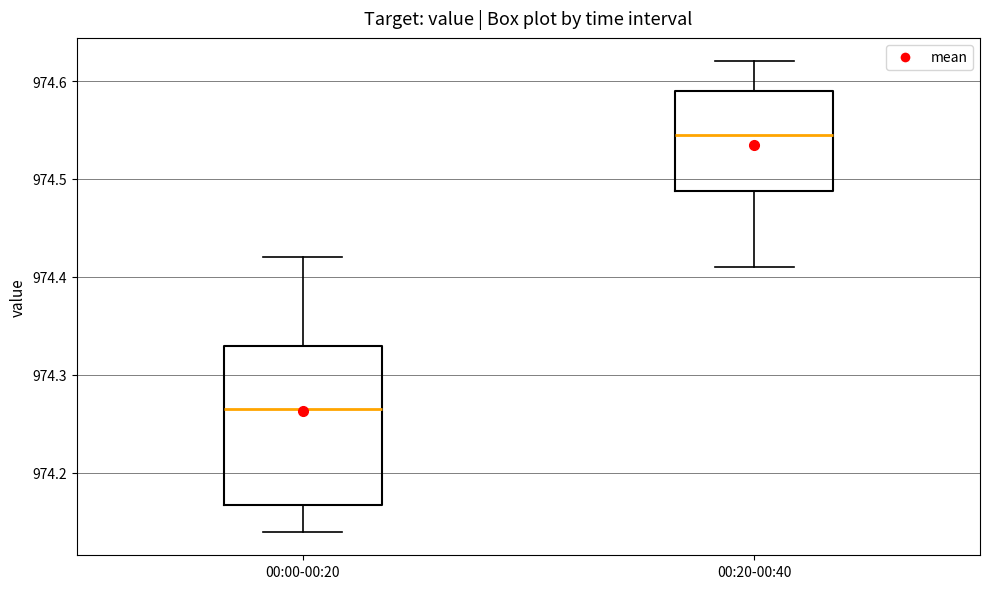

Reading left to right, read every box against the y-axis: the position of its median line, the range the box covers, and the ends of its whiskers. The values are not printed on the chart, so give them approximately, as read against the axis.

00:00-00:20: median 974.27, box 974.17 to 974.33, whiskers 974.14 to 974.42
00:20-00:40: median 974.55, box 974.49 to 974.59, whiskers 974.41 to 974.62